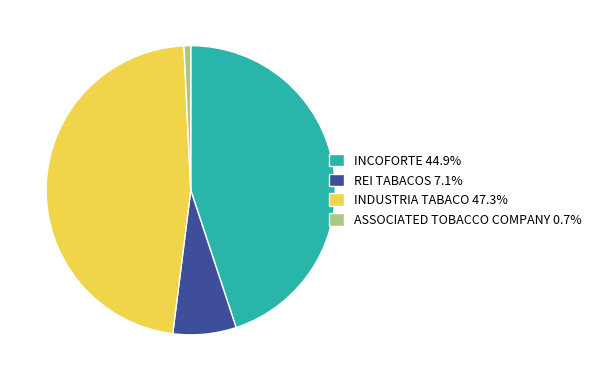

Which category has the smallest portion of the pie?

ASSOCIATED TOBACCO COMPANY